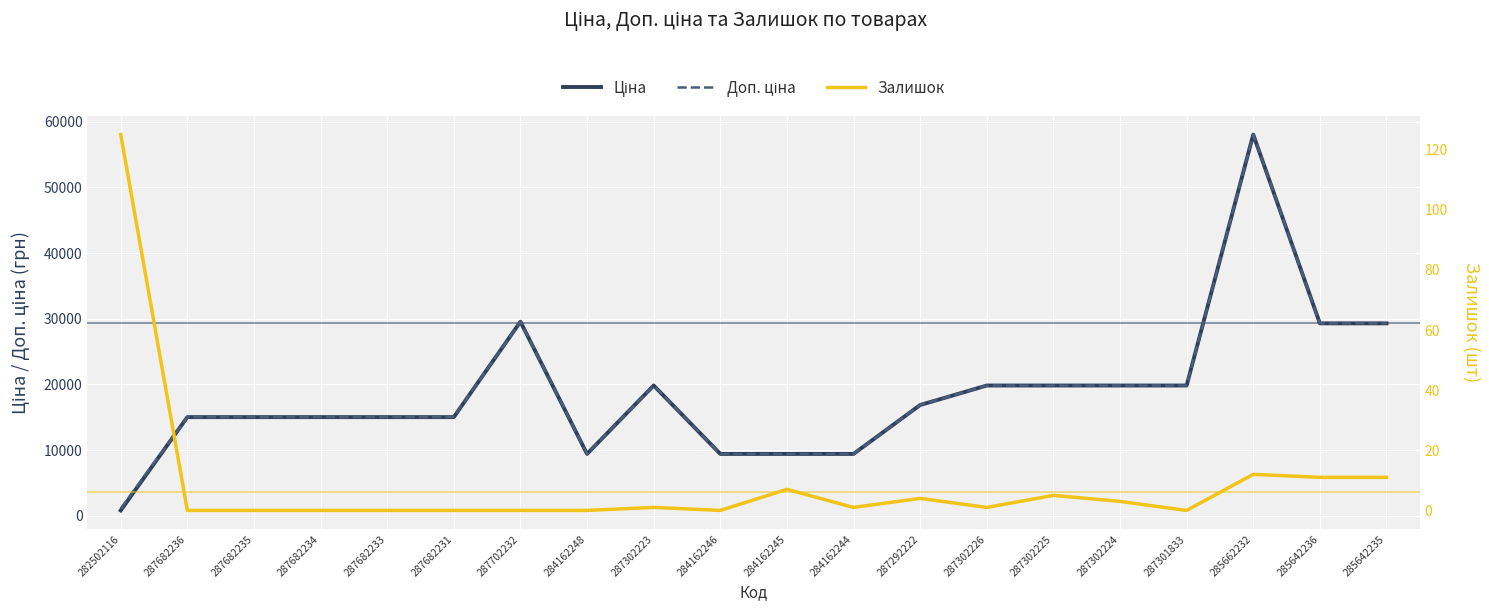

Reading left to right, transcribe all the data shown in this chart.

Ціна: 282502116=813.0	287682236=15019.2	287682235=15019.2	287682234=15019.2	287682233=15019.2	287682231=15019.2	287702232=29548.9	284162248=9416.9	287302223=19831.1	284162246=9416.9	284162245=9416.9	284162244=9416.9	287292222=16863.2	287302226=19831.1	287302225=19831.1	287302224=19831.1	287301833=19831.1	285662232=58037.0	285642236=29294.9	285642235=29294.9
Доп. ціна: 282502116=1101.8	287682236=15019.2	287682235=15019.2	287682234=15019.2	287682233=15019.2	287682231=15019.2	287702232=29548.9	284162248=9416.9	287302223=19831.1	284162246=9416.9	284162245=9416.9	284162244=9416.9	287292222=16863.2	287302226=19831.1	287302225=19831.1	287302224=19831.1	287301833=19831.1	285662232=58037.0	285642236=29294.9	285642235=29294.9
Залишок: 282502116=125.0	287682236=0.0	287682235=0.0	287682234=0.0	287682233=0.0	287682231=0.0	287702232=0.0	284162248=0.0	287302223=1.0	284162246=0.0	284162245=7.0	284162244=1.0	287292222=4.0	287302226=1.0	287302225=5.0	287302224=3.0	287301833=0.0	285662232=12.0	285642236=11.0	285642235=11.0